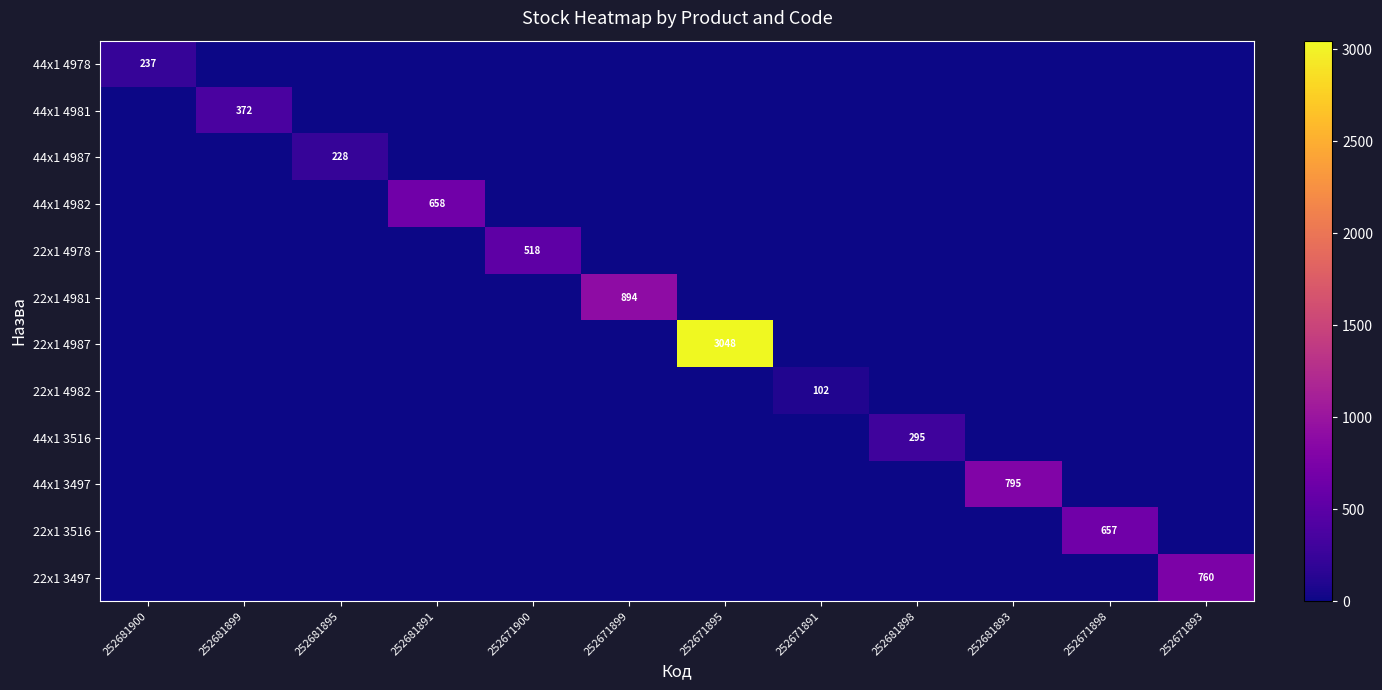

List the labels in order of 44x1 4981 value, largest first.

252681899, 252681900, 252681895, 252681891, 252671900, 252671899, 252671895, 252671891, 252681898, 252681893, 252671898, 252671893